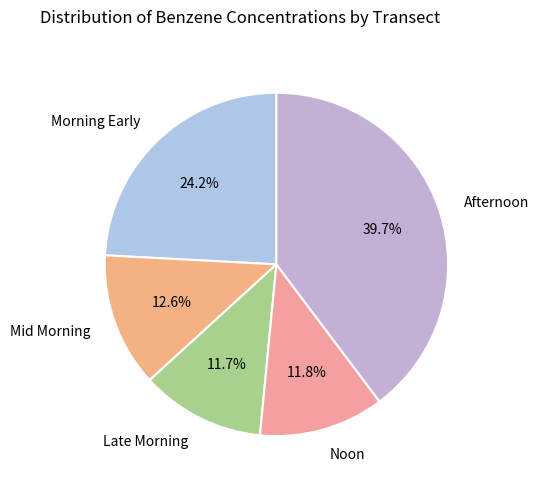

Between Late Morning and Mid Morning, which is larger?

Mid Morning